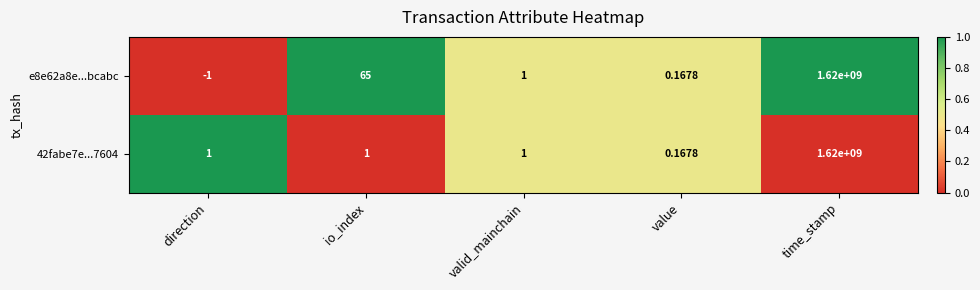

Is the value of 42fabe7e...7604 at valid_mainchain greater than the value of e8e62a8e...bcabc at direction?

Yes